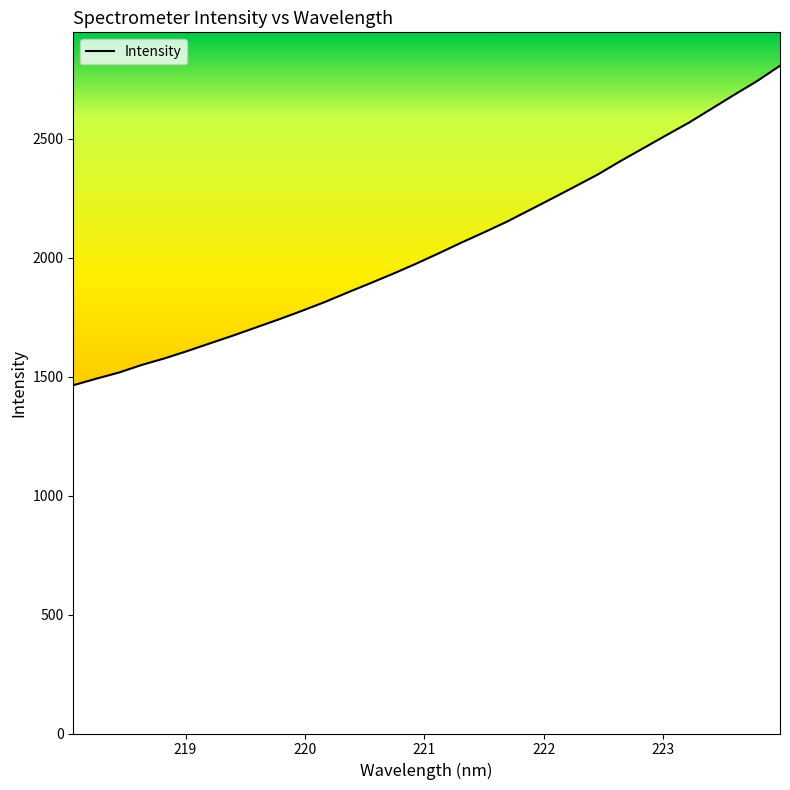

What is the minimum value shown in the chart?

1463.5